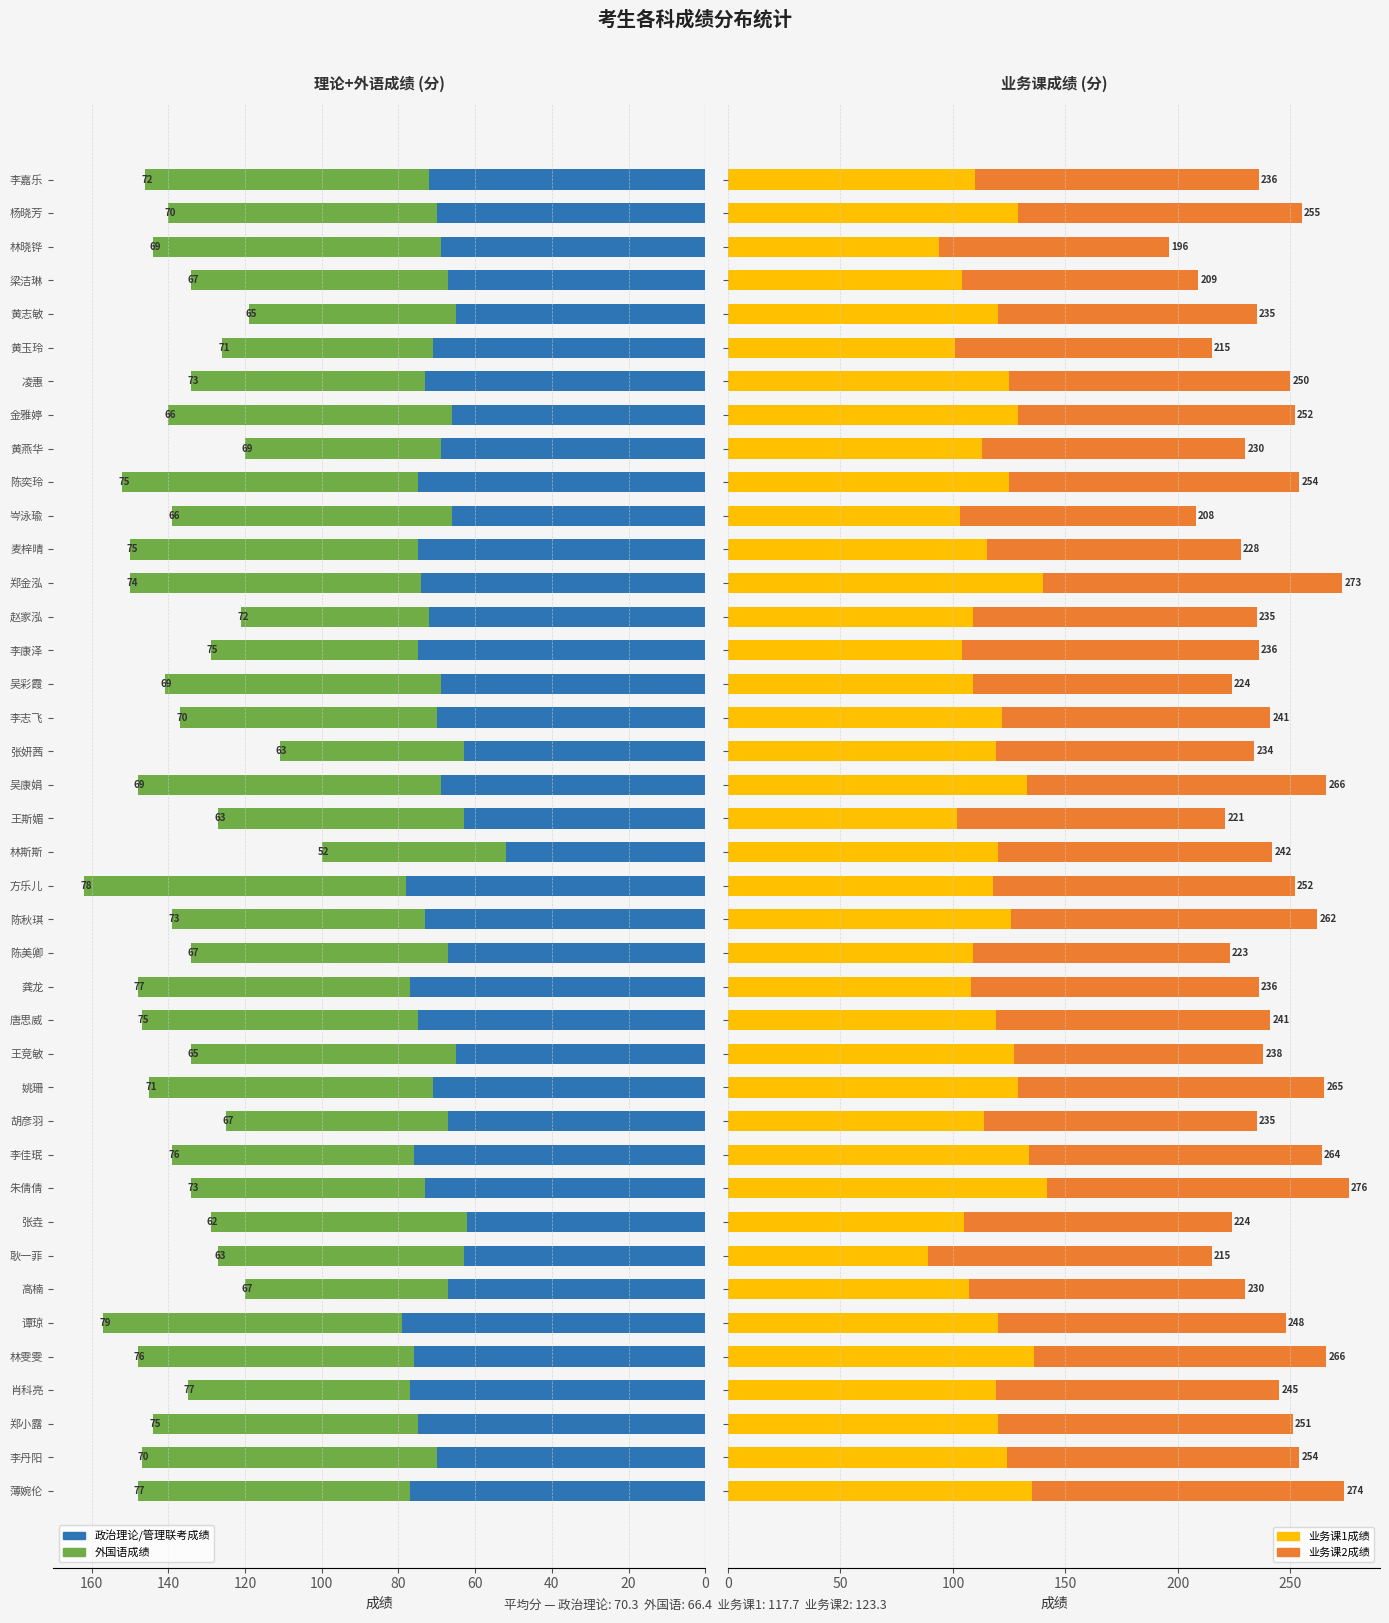

Which series has the largest total across all categories?

业务课2成绩